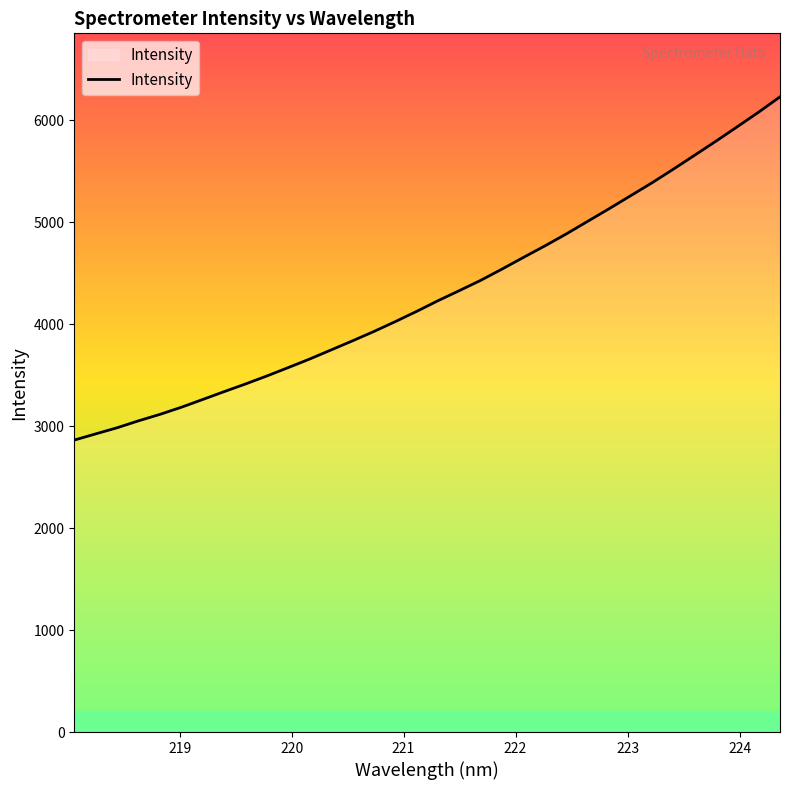

How many lines are shown in the chart?

1